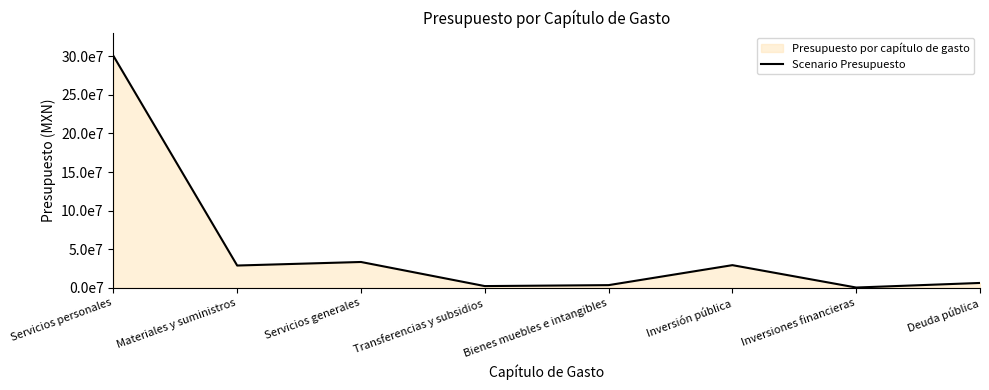

Between Deuda pública and Inversiones financieras, which is larger?

Deuda pública